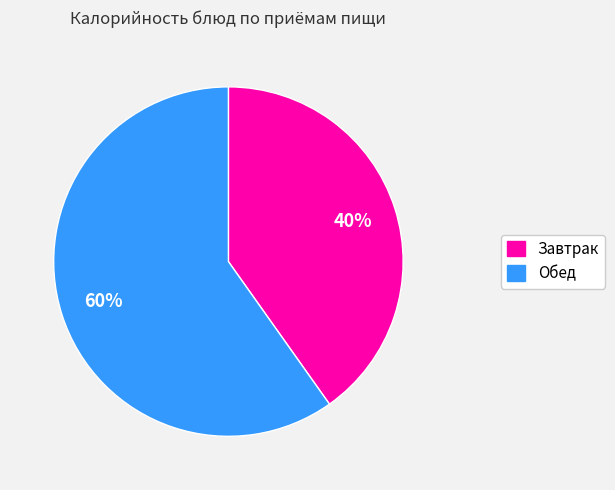

To the nearest percent, what is the average slice percentage?

50%